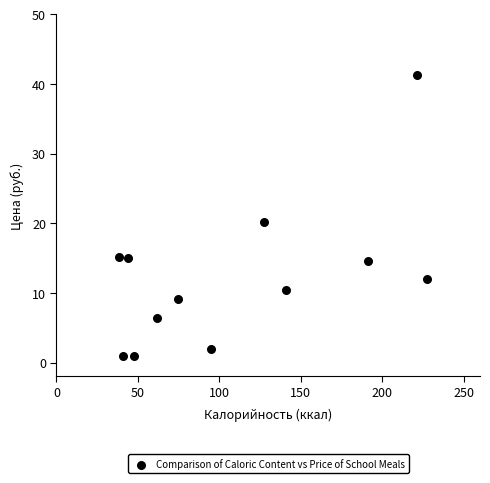

What is the average Y value?

12.3